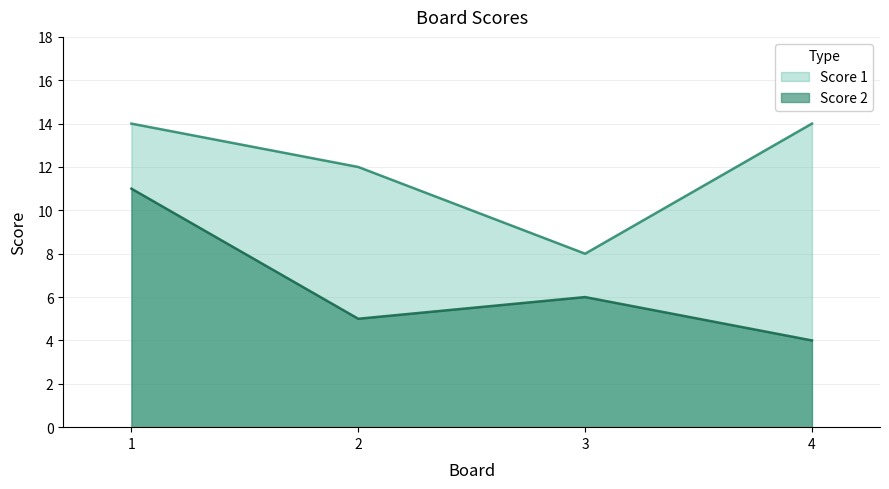

Read the Score 1 value at 3.

8